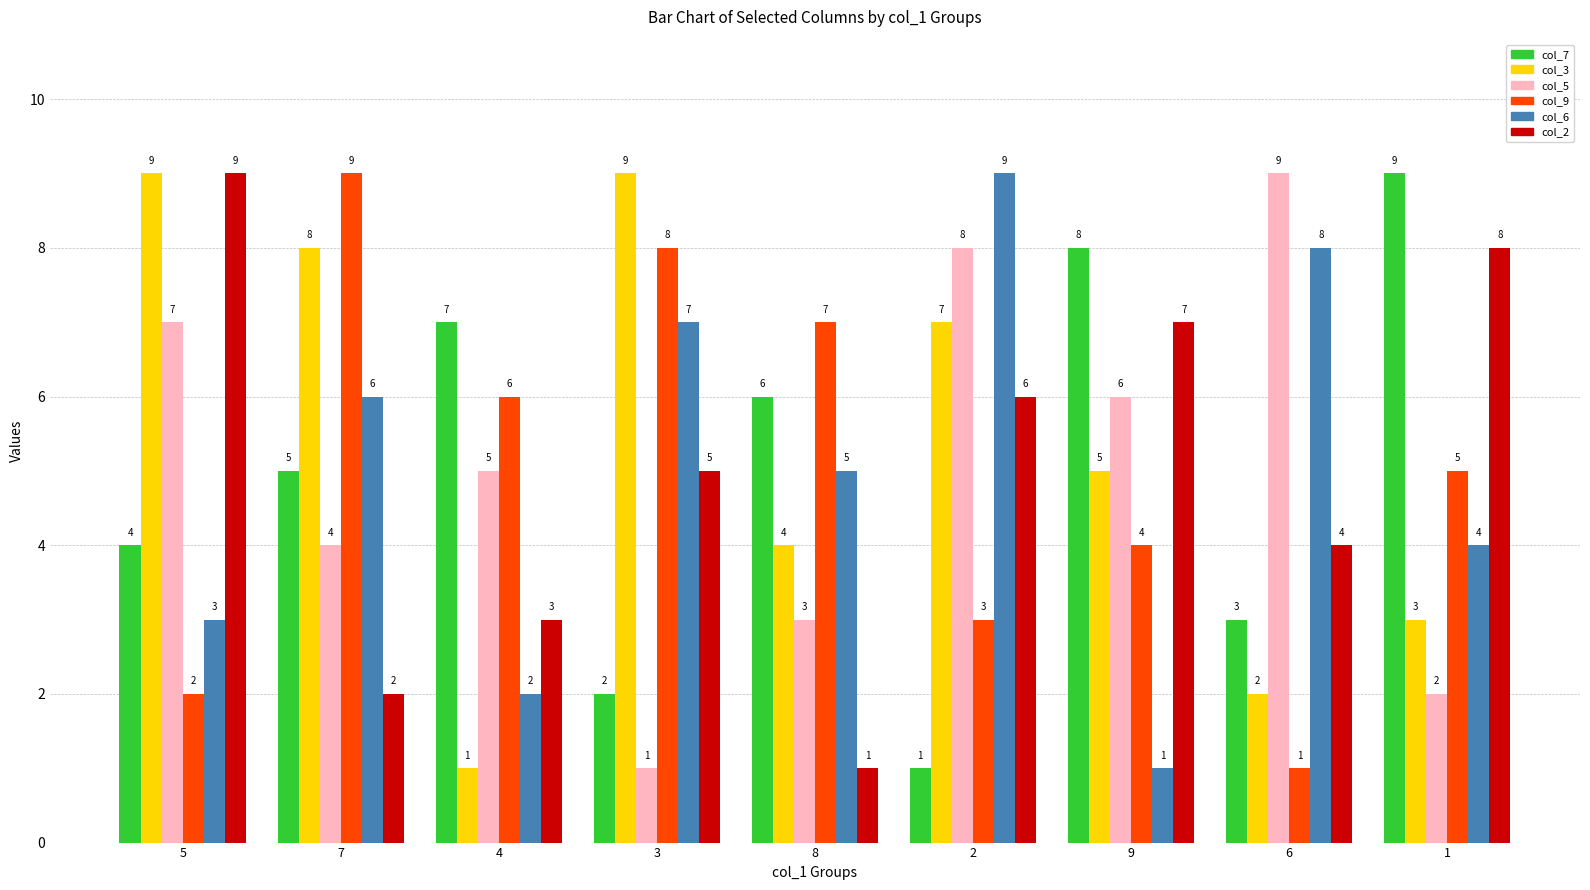

Which series changed the most between 4 and 3?

col_3